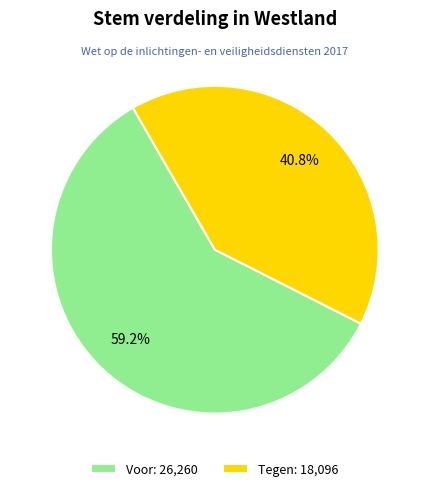

To the nearest percent, what percentage of the pie is Tegen?

41%